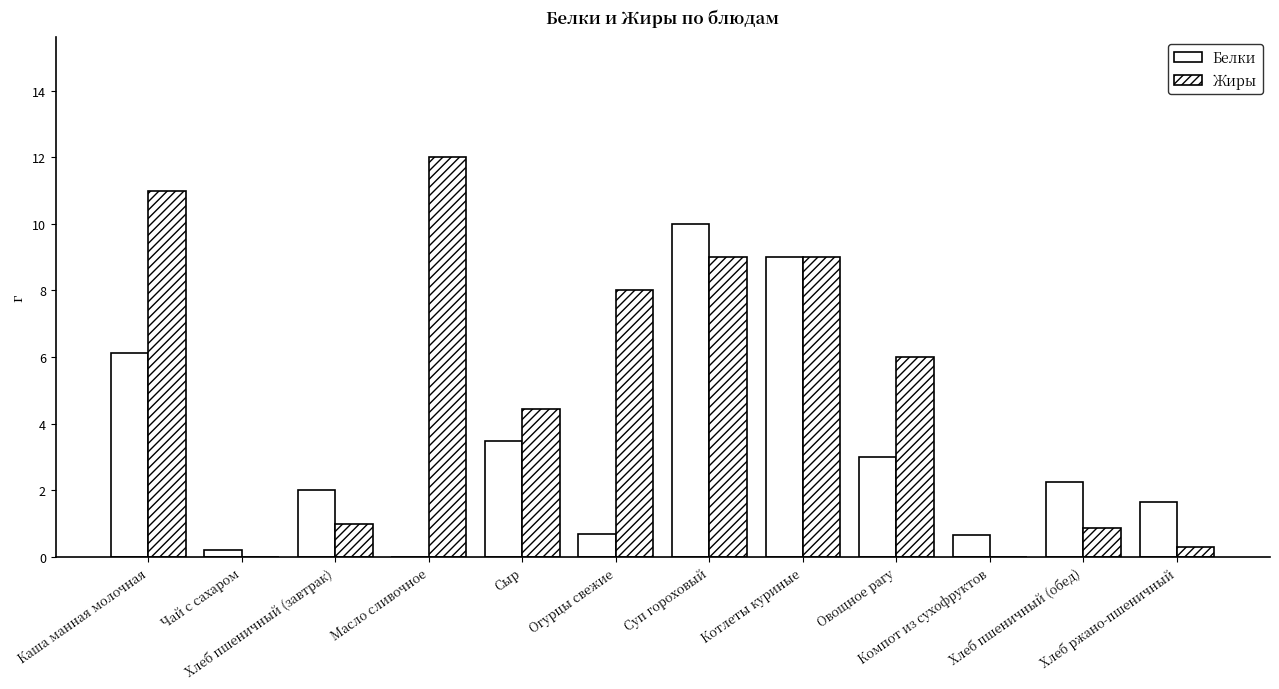

Rank the categories by Жиры value from highest to lowest.

Масло сливочное, Каша манная молочная, Суп гороховый, Котлеты куриные, Огурцы свежие, Овощное рагу, Сыр, Хлеб пшеничный (завтрак), Хлеб пшеничный (обед), Хлеб ржано-пшеничный, Чай с сахаром, Компот из сухофруктов